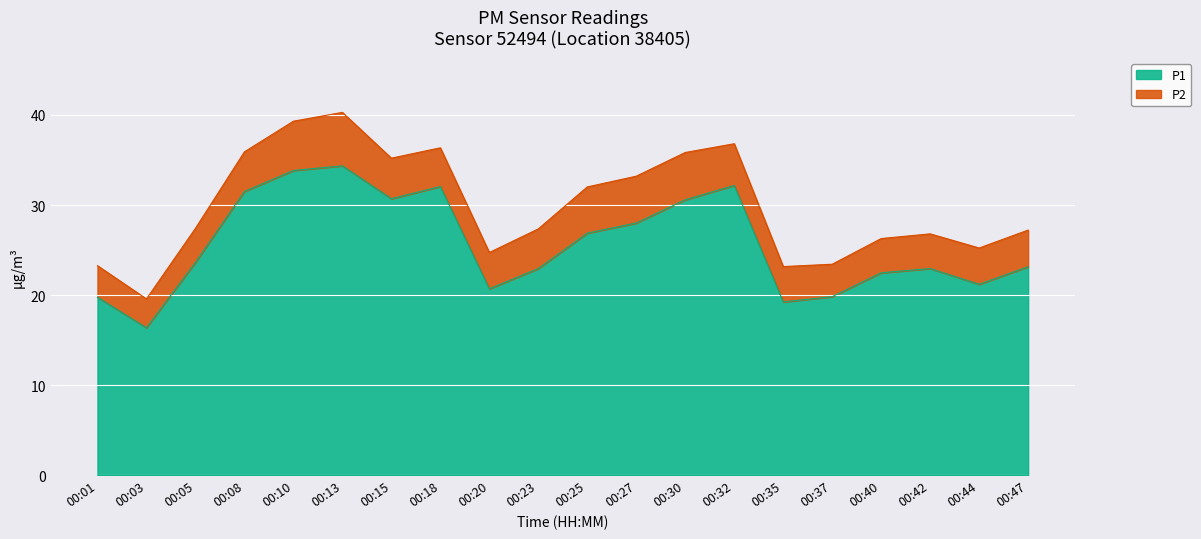

List the labels in order of value, smallest first.

00:03, 00:35, 00:01, 00:37, 00:20, 00:44, 00:40, 00:23, 00:42, 00:47, 00:05, 00:25, 00:27, 00:30, 00:15, 00:08, 00:18, 00:32, 00:10, 00:13